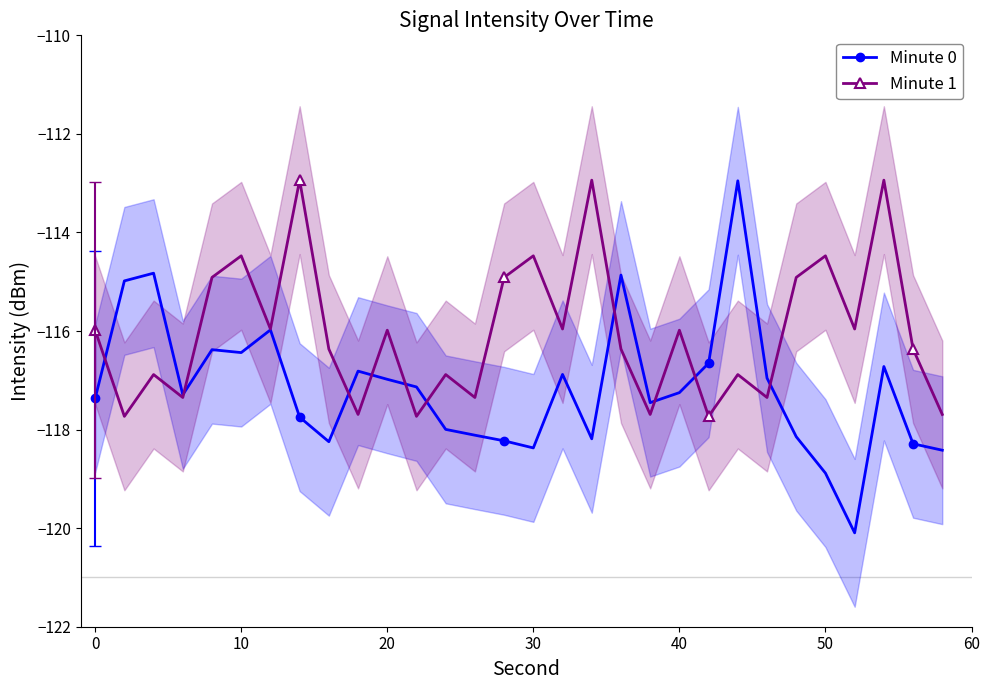

What is the value of the Minute 0 point at the 3rd from the left?

-114.8